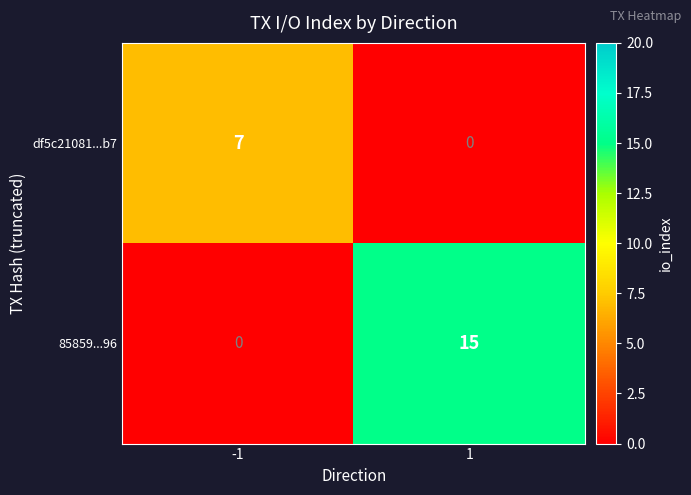

Between -1 and 1, which series saw the biggest shift?

85859...96